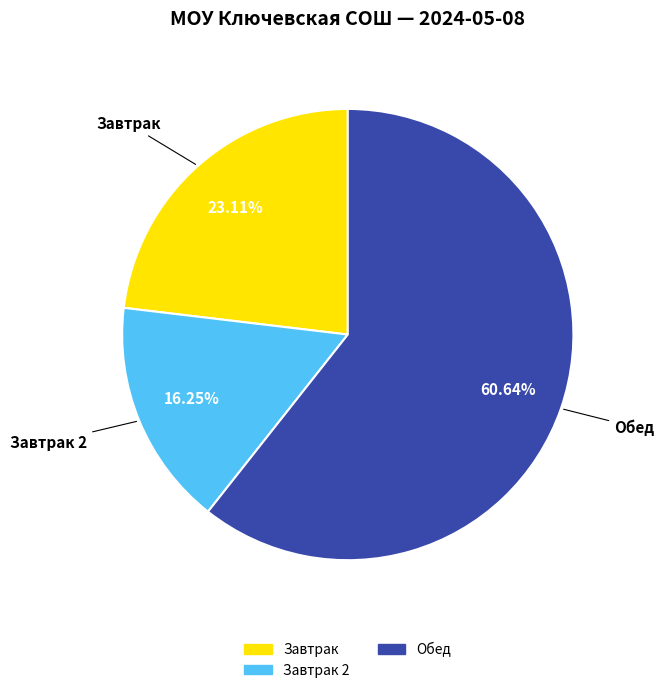

Is there a majority slice in this chart?

Yes